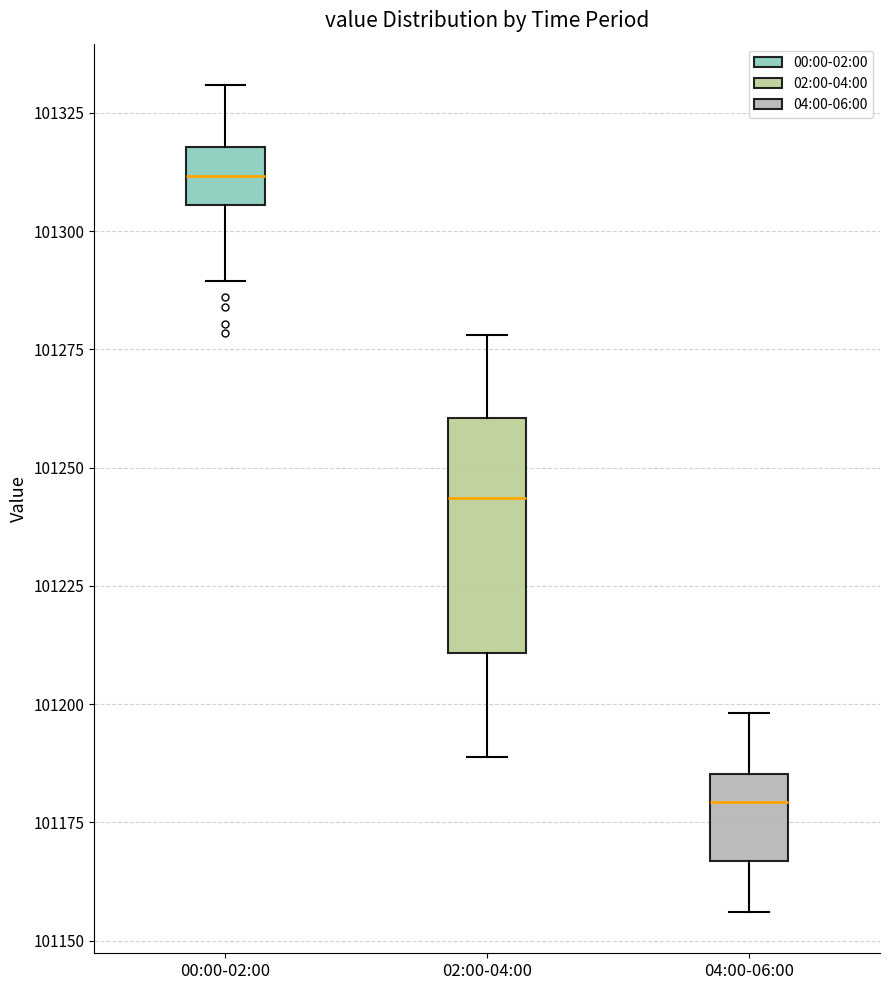

Which box's median line is the lowest?

04:00-06:00